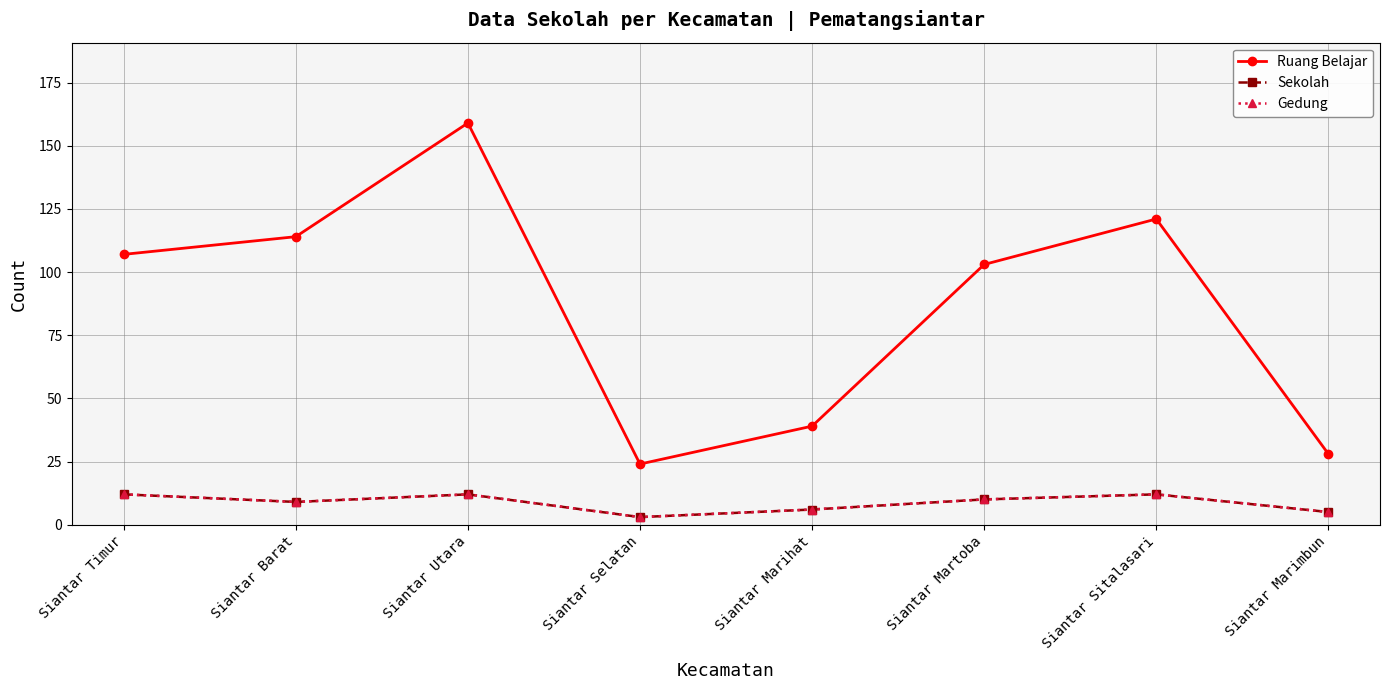

Reading left to right, transcribe all the data shown in this chart.

Ruang Belajar: 107	114	159	24	39	103	121	28
Sekolah: 12	9	12	3	6	10	12	5
Gedung: 12	9	12	3	6	10	12	5